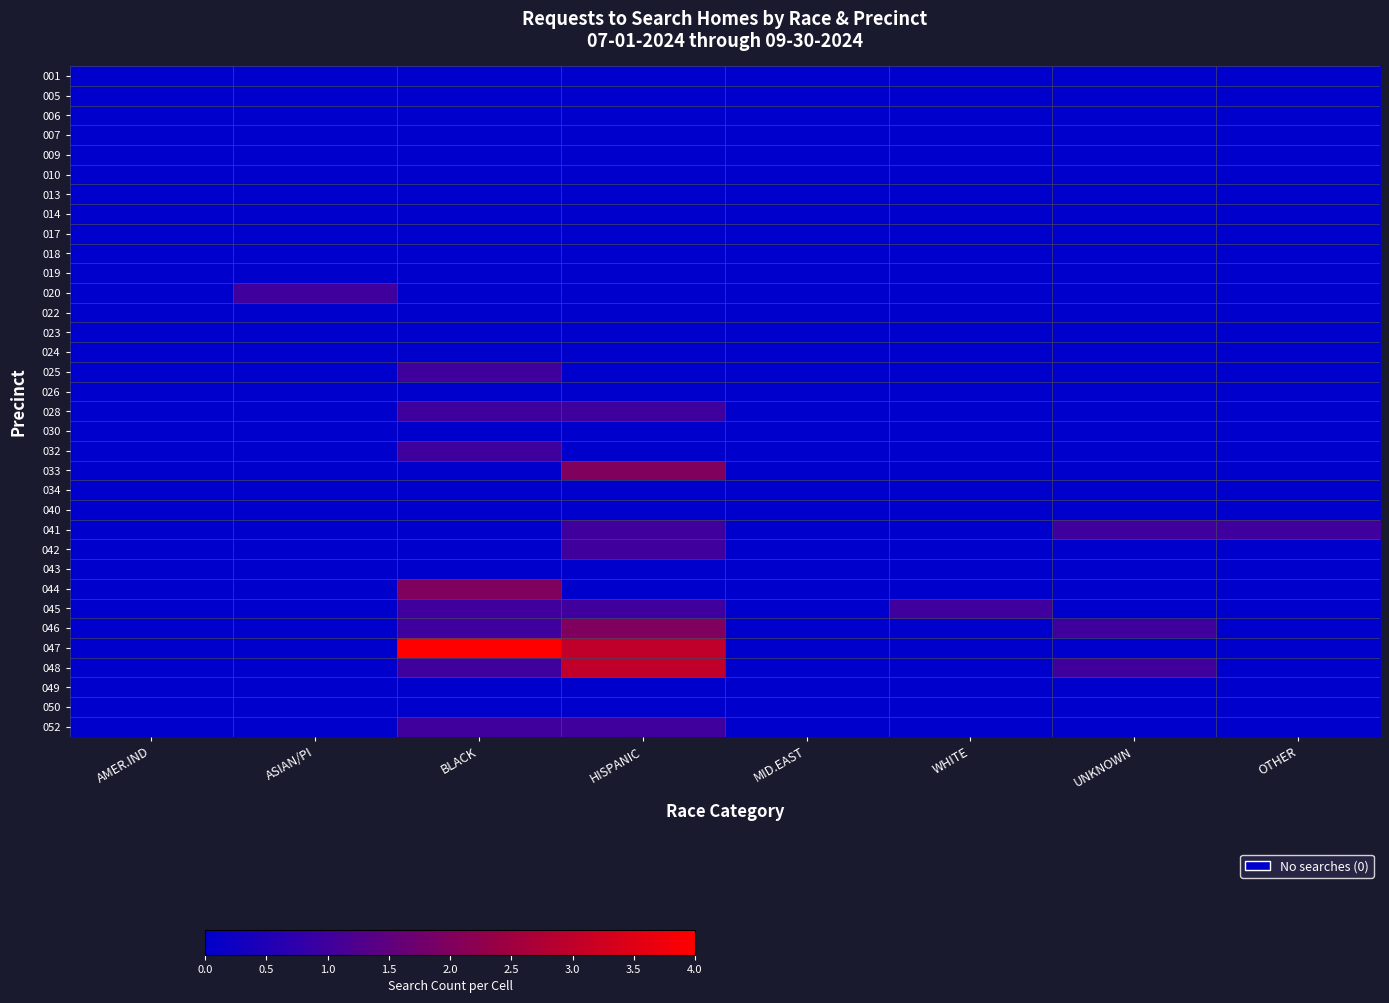

Between HISPANIC and WHITE, which is larger?

HISPANIC